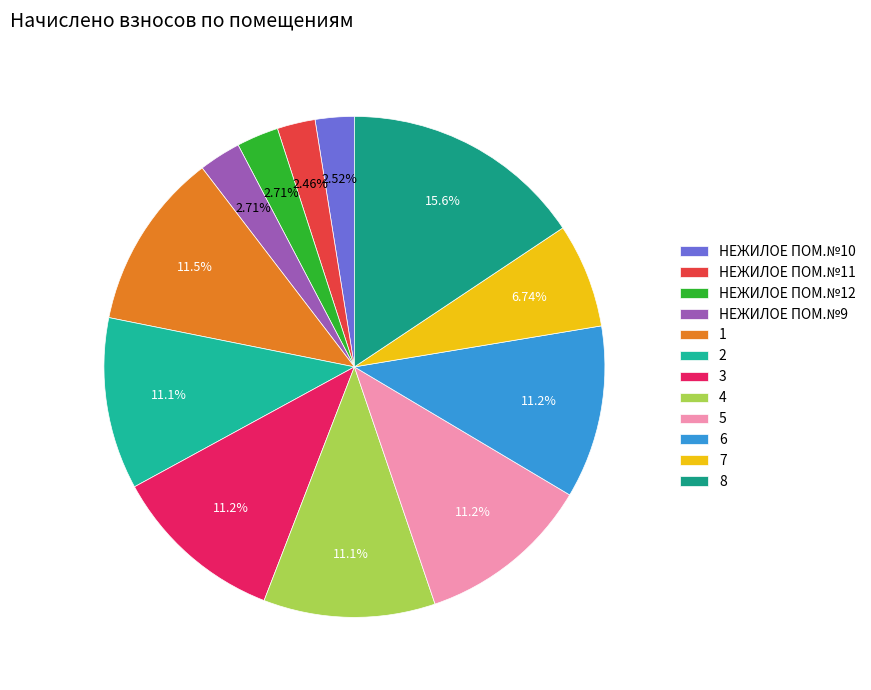

To the nearest percent, what is the difference between the НЕЖИЛОЕ ПОМ.№12 and 6 slice percentages?

8%